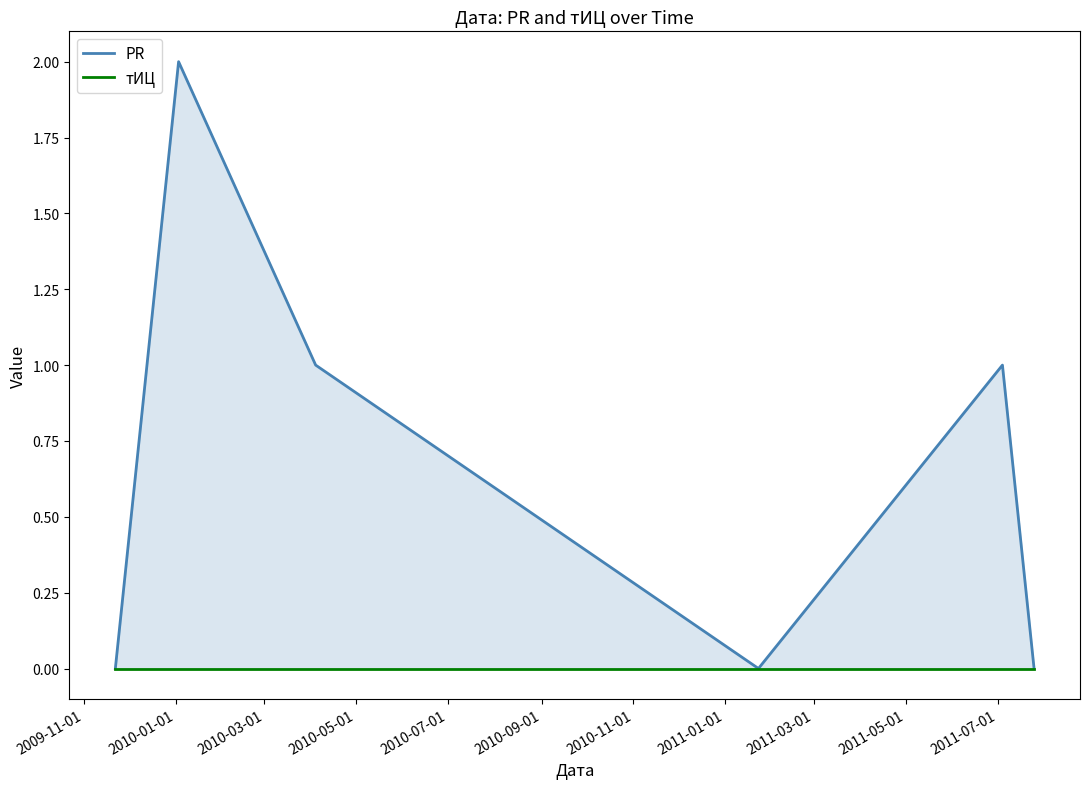

At which category is the sum across all series the highest?

2010-01-01